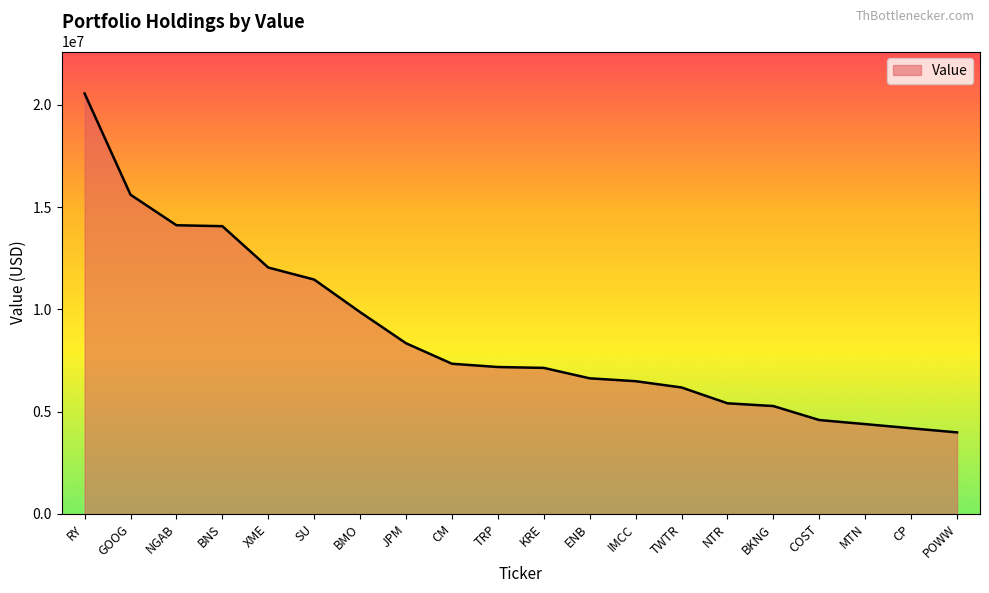

What is the change in value from XME to MTN?

-7656000